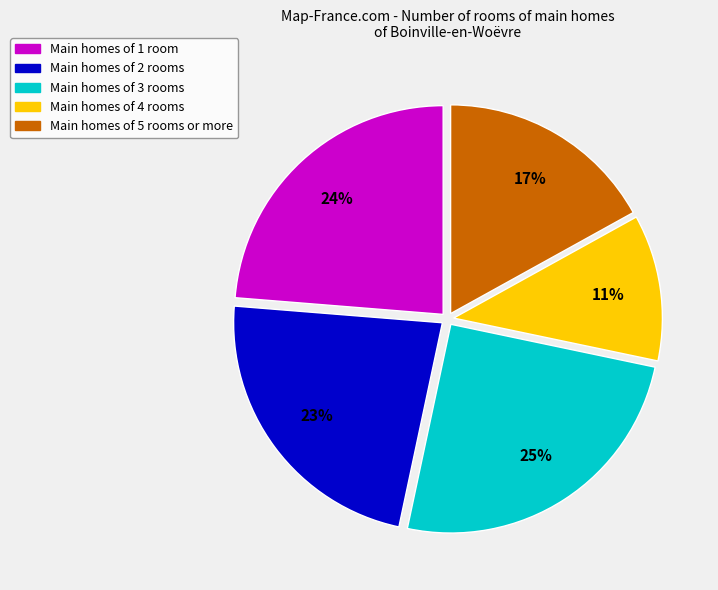

To the nearest percent, what is the difference between the largest and smallest slice percentages?

14%